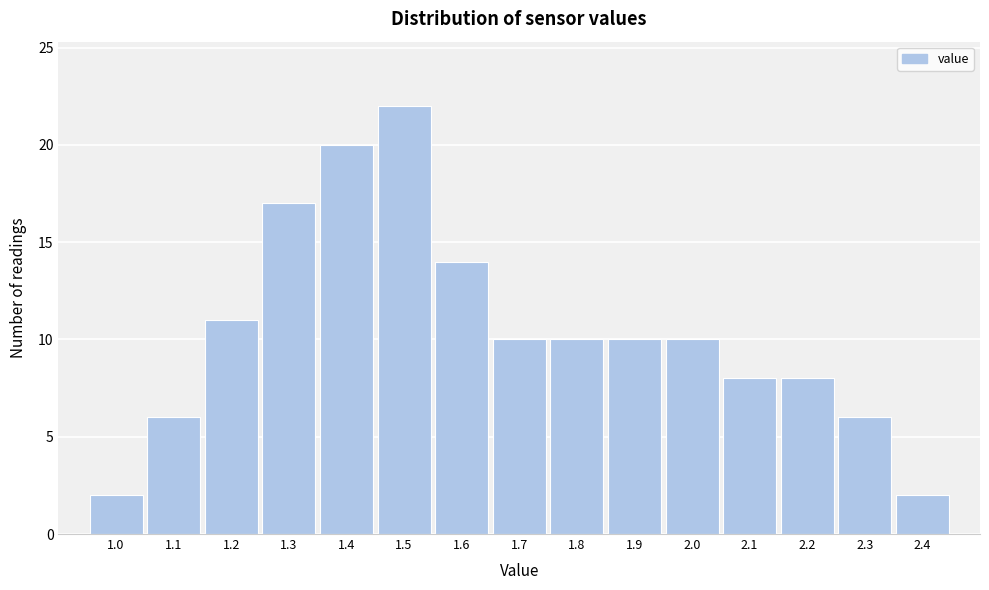

Reading left to right, transcribe this chart: for each bar, give the range it covers on the x-axis and its height. The values are not printed on the chart, so give them approximately, as read against the axis.

0.95 to 1.05: 2
1.05 to 1.15: 6
1.15 to 1.25: 11
1.25 to 1.35: 17
1.35 to 1.45: 20
1.45 to 1.55: 22
1.55 to 1.65: 14
1.65 to 1.75: 10
1.75 to 1.85: 10
1.85 to 1.95: 10
1.95 to 2.05: 10
2.05 to 2.15: 8
2.15 to 2.25: 8
2.25 to 2.35: 6
2.35 to 2.45: 2